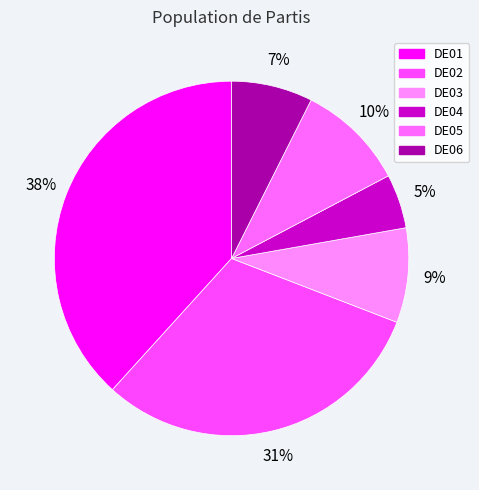

To the nearest percent, what is the combined percentage of DE02 and DE01?

69%